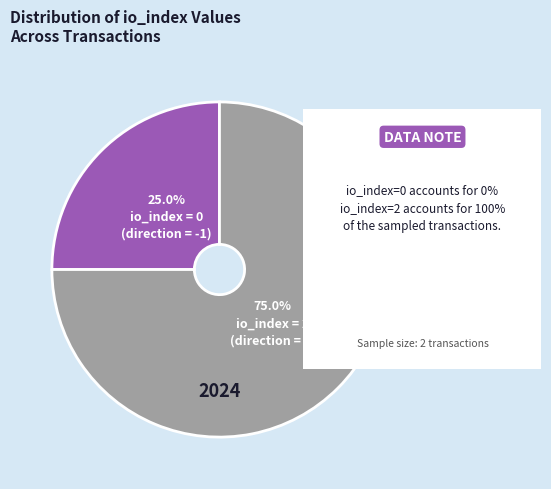

Is there any slice that represents more than half of the pie?

Yes